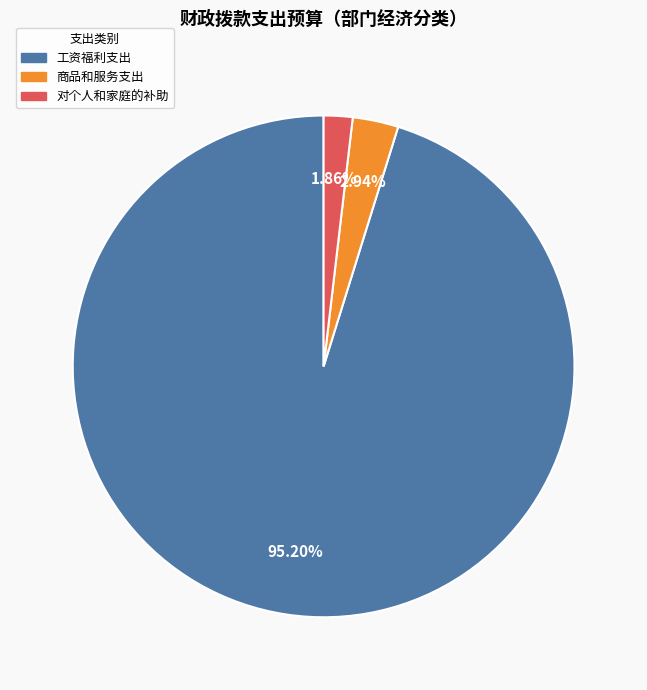

To the nearest percent, what portion does 工资福利支出 represent?

95%